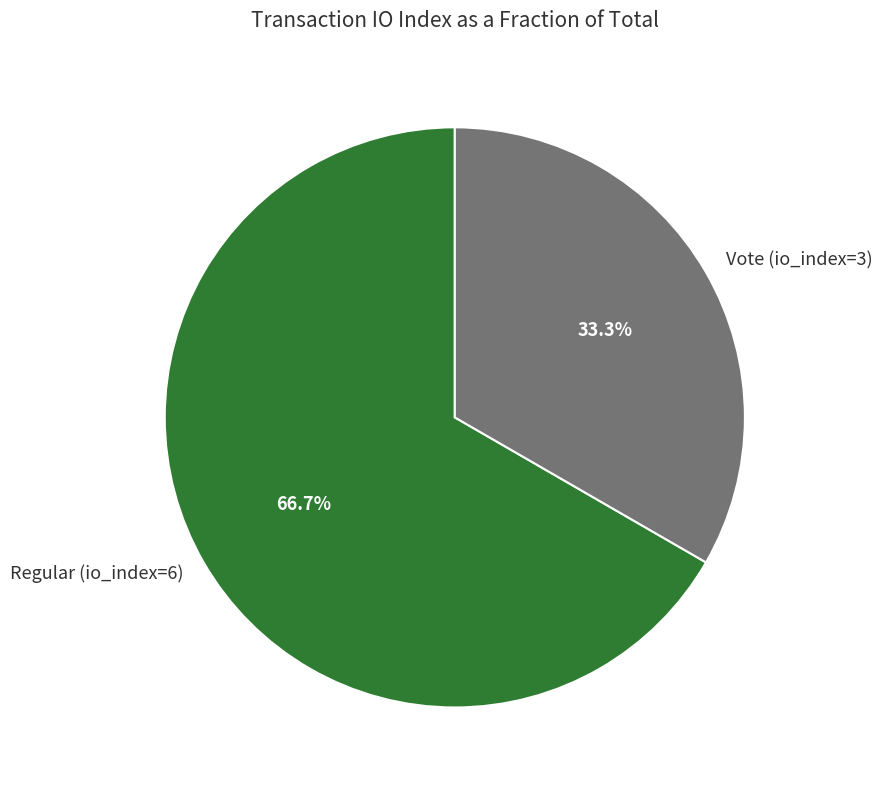

What is the largest slice in the pie chart?

Regular (io_index=6)